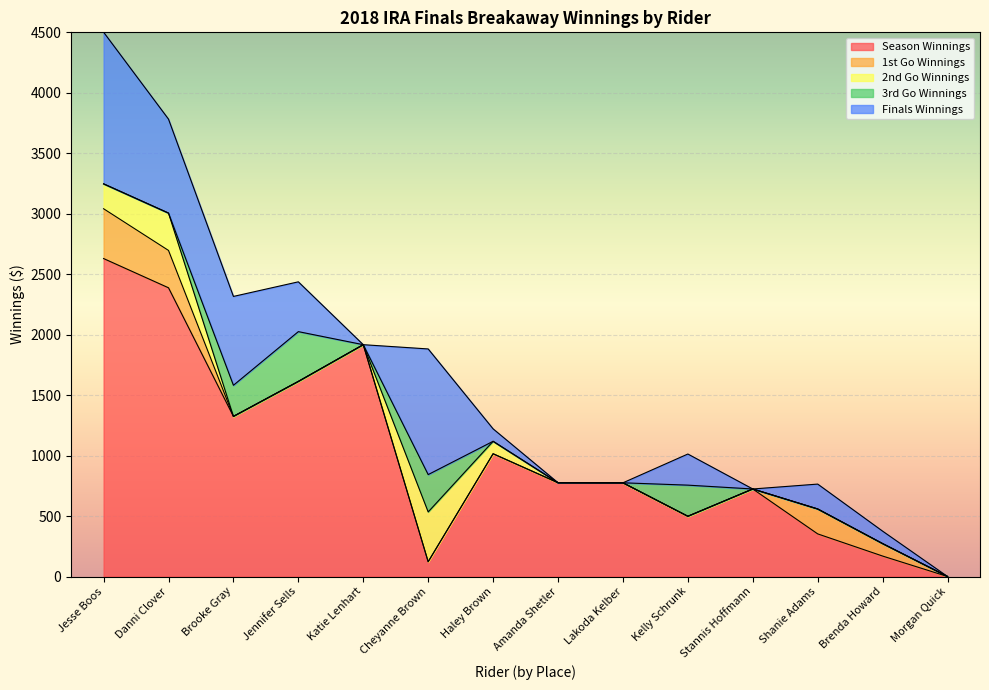

What is the difference between the Season Winnings values at Morgan Quick and Jesse Boos?

2629.3